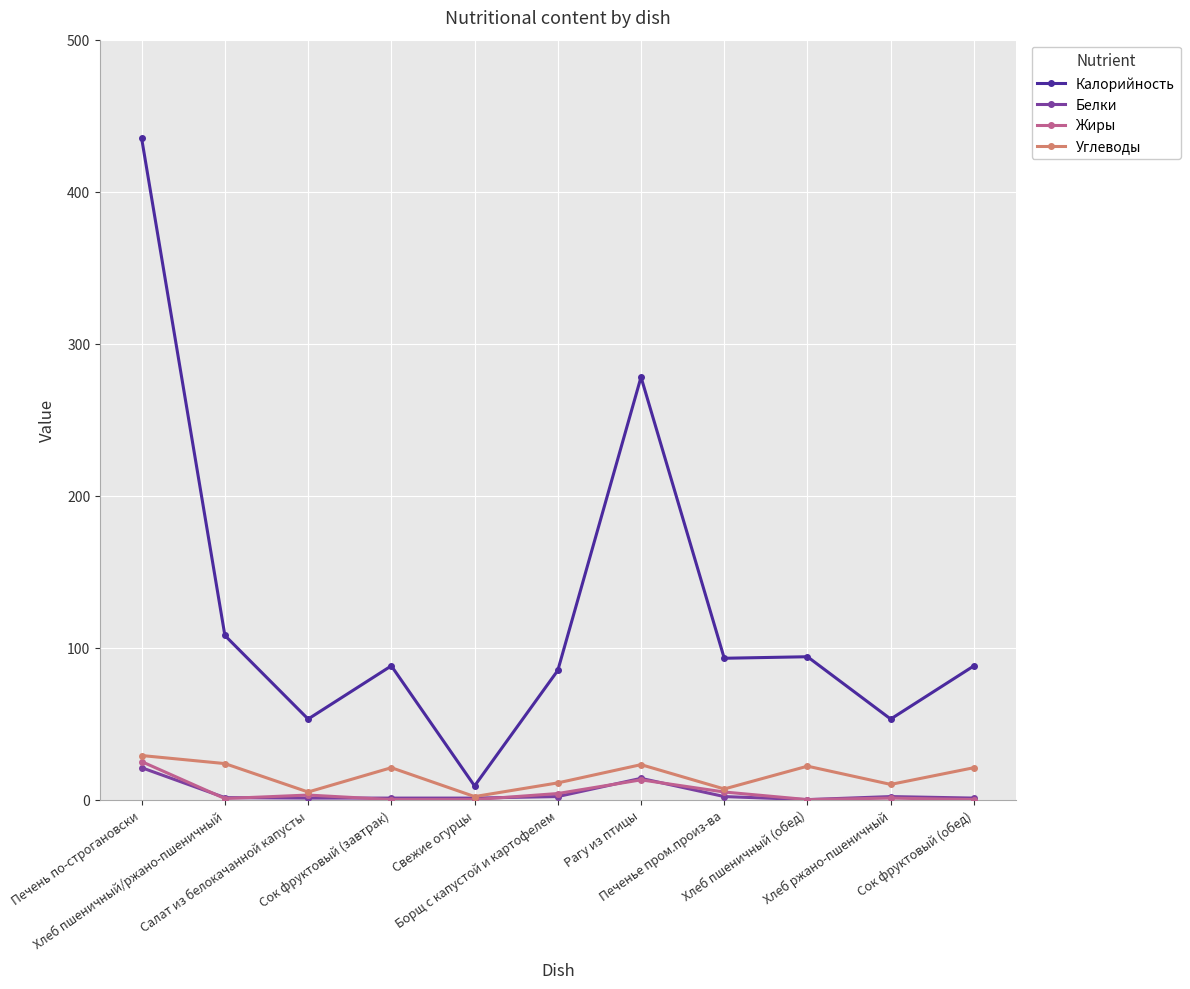

What is the highest value of the Углеводы series?

29.0